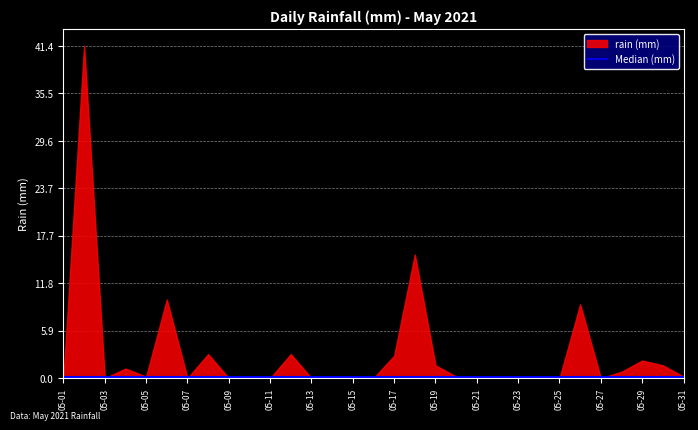

True or false: the data shows 2.1 at 2021-05-30.

False